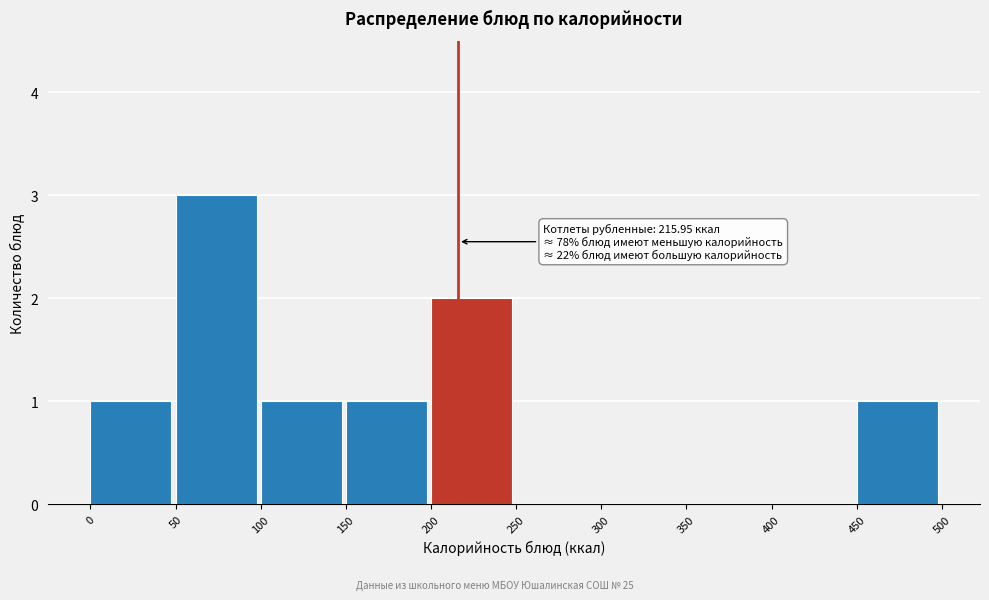

Which range on the x-axis has the tallest bar?

50 to 100